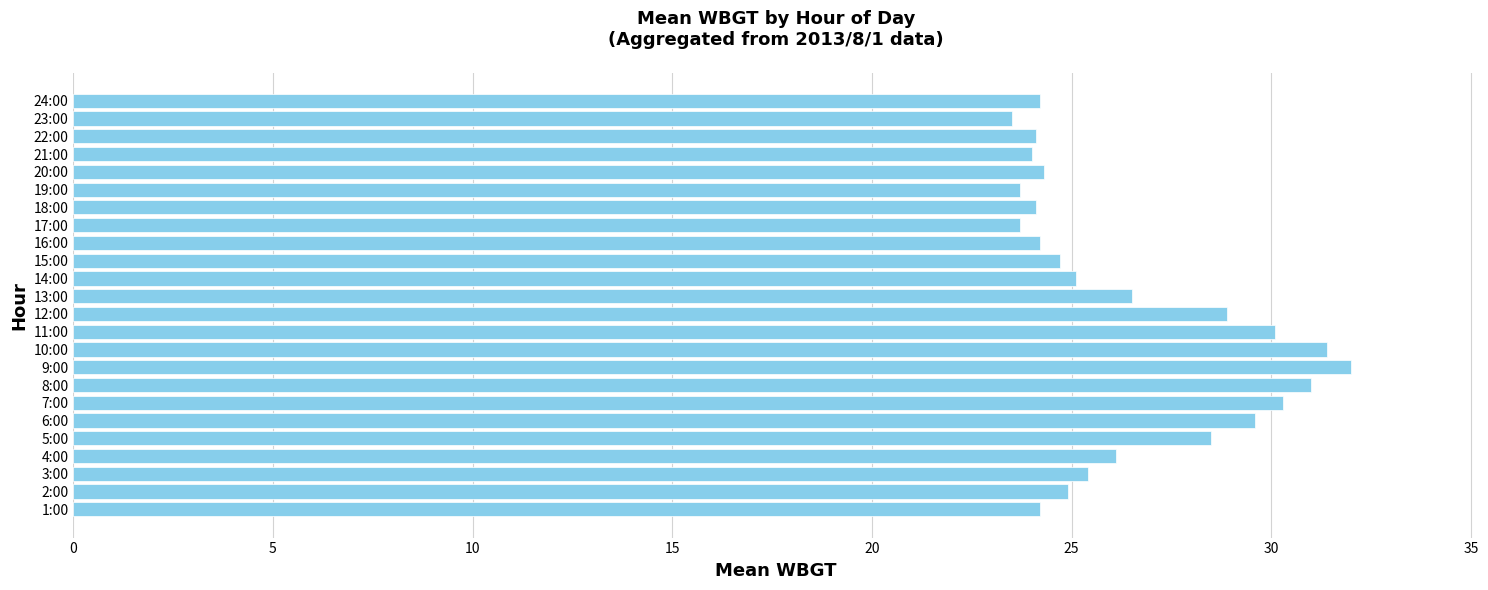

What is the ratio of the value at 23:00 to the value at 14:00?

0.9